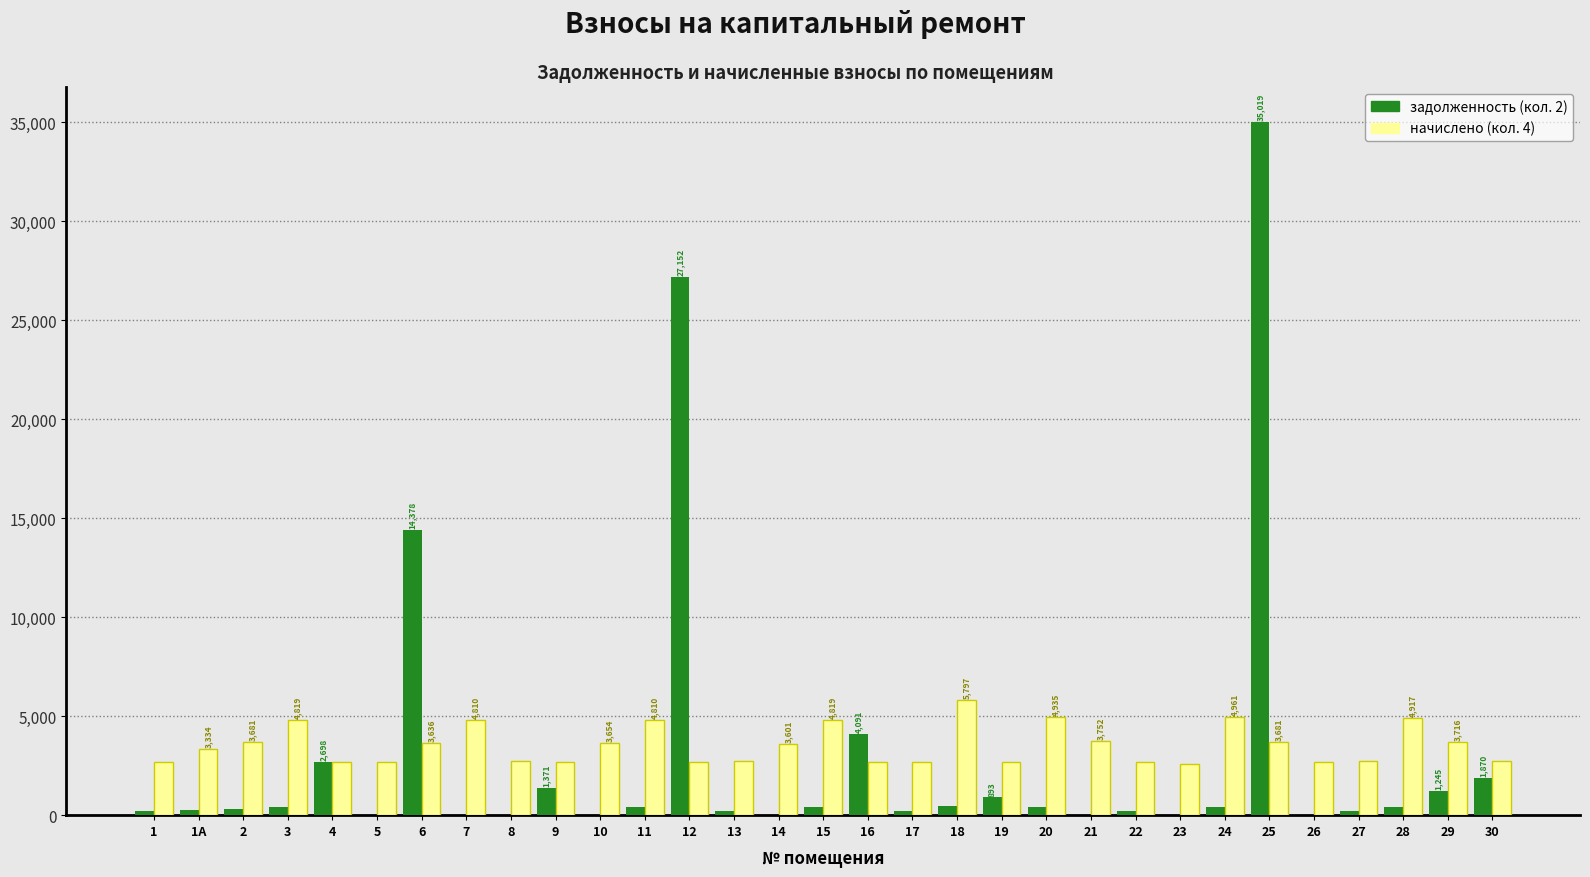

Are the bars horizontal?

No